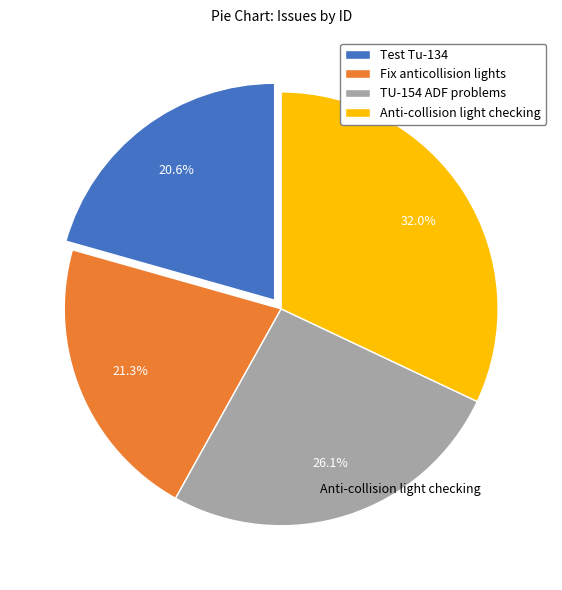

Is there a majority slice in this chart?

No